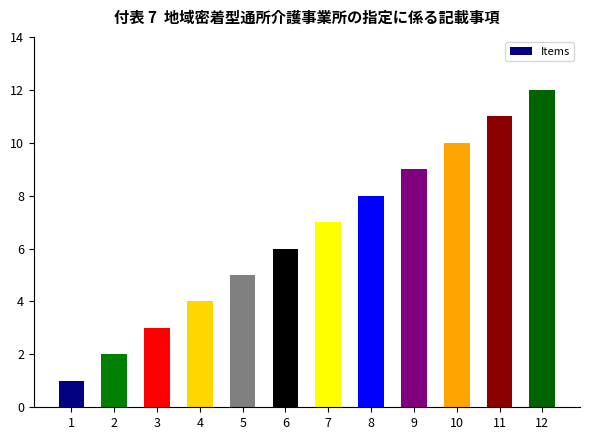

The chart shows a value of 5 at 5. True or false?

True